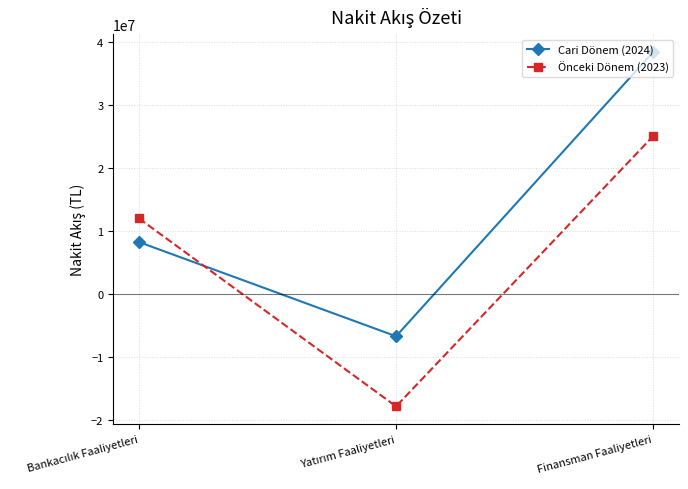

Is this an area chart (filled region under the line)?

No